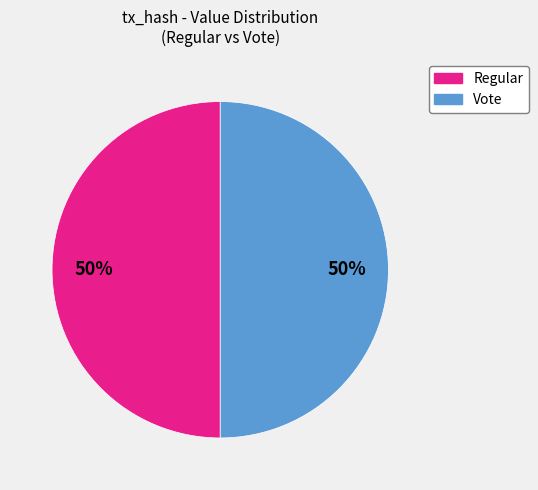

Do Vote and Regular together represent more than half of the pie?

Yes